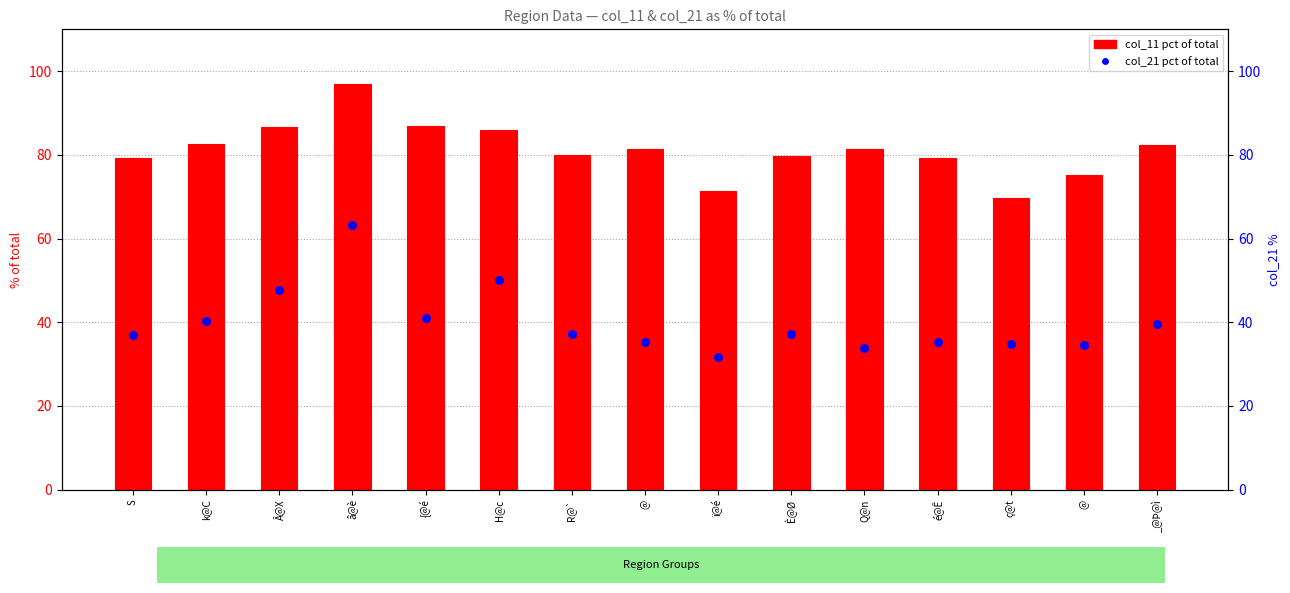

Is the value of col_11 pct of total at @ greater than the value of col_21 pct of total at â@è?

Yes